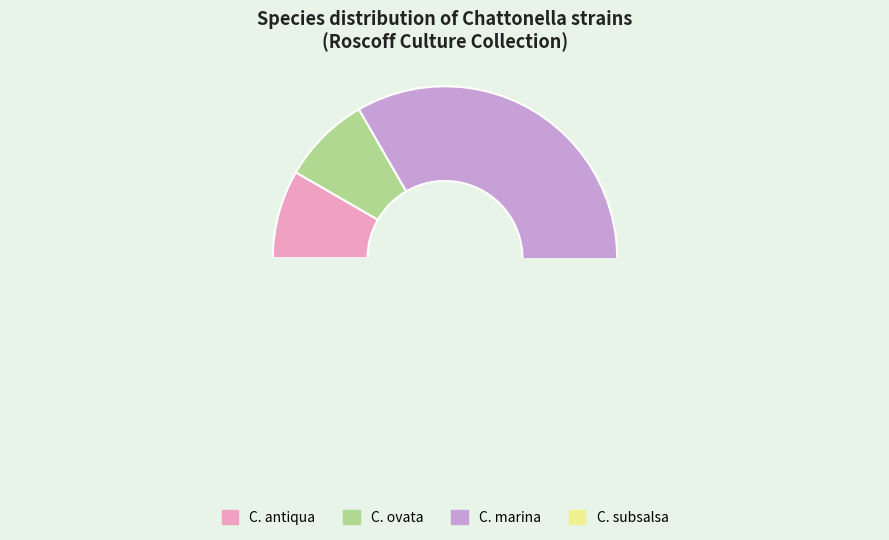

Do Chattonella ovata and Chattonella subsalsa (RCC6331) together represent more than half of the pie?

No